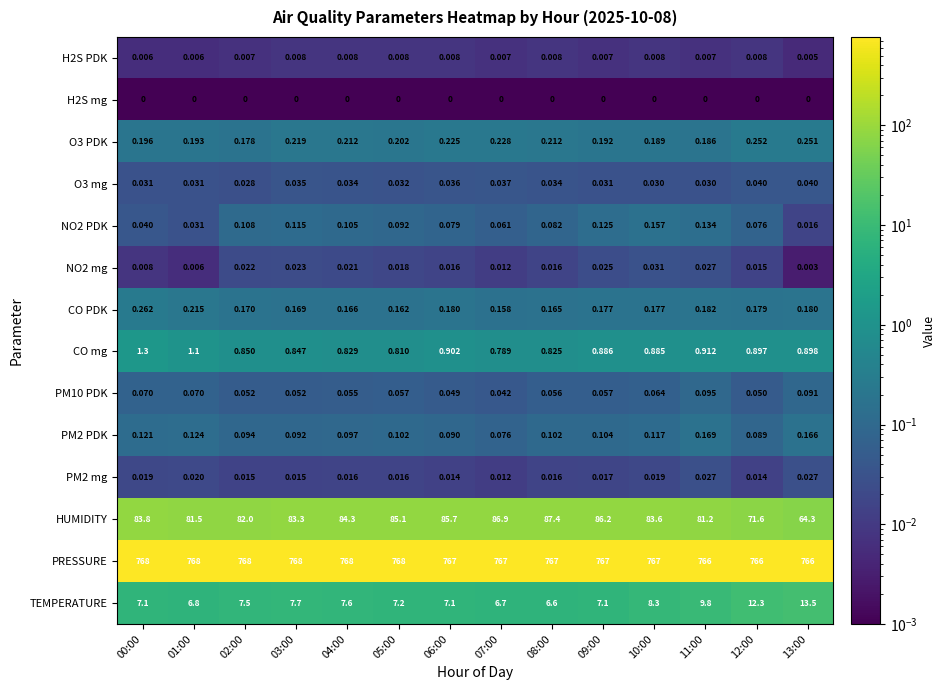

What is the total value across all series at 05:00?

861.8